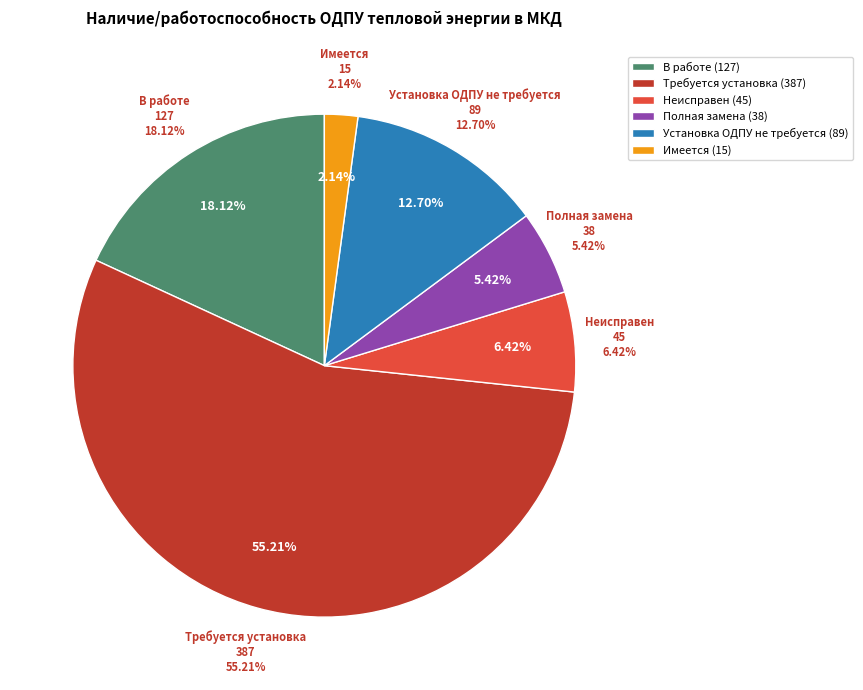

Combined, do Требуется установка and Неисправен account for over 50%?

Yes